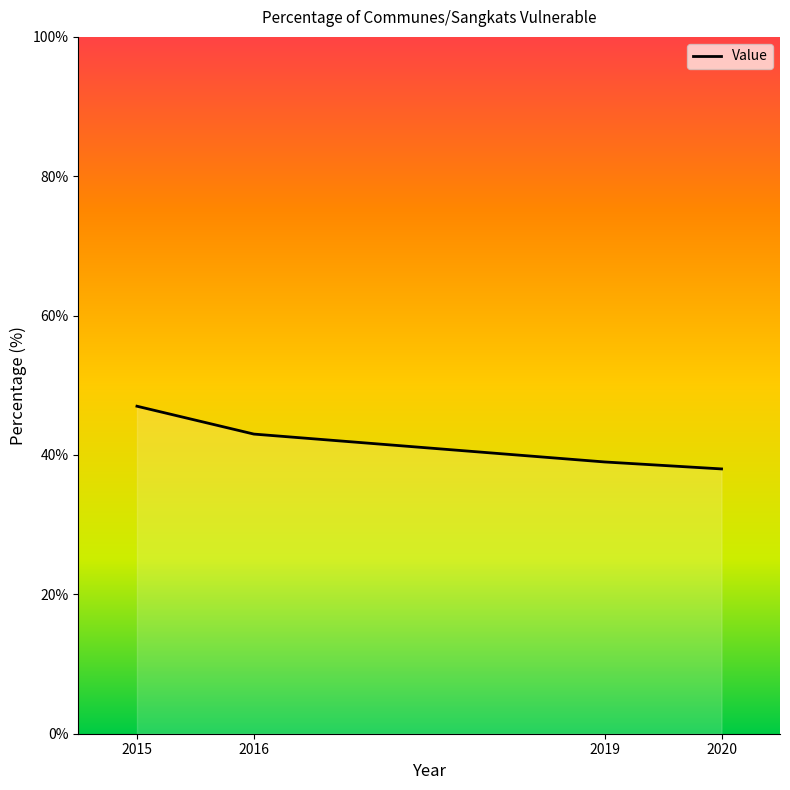

Read the value at 2019.

39